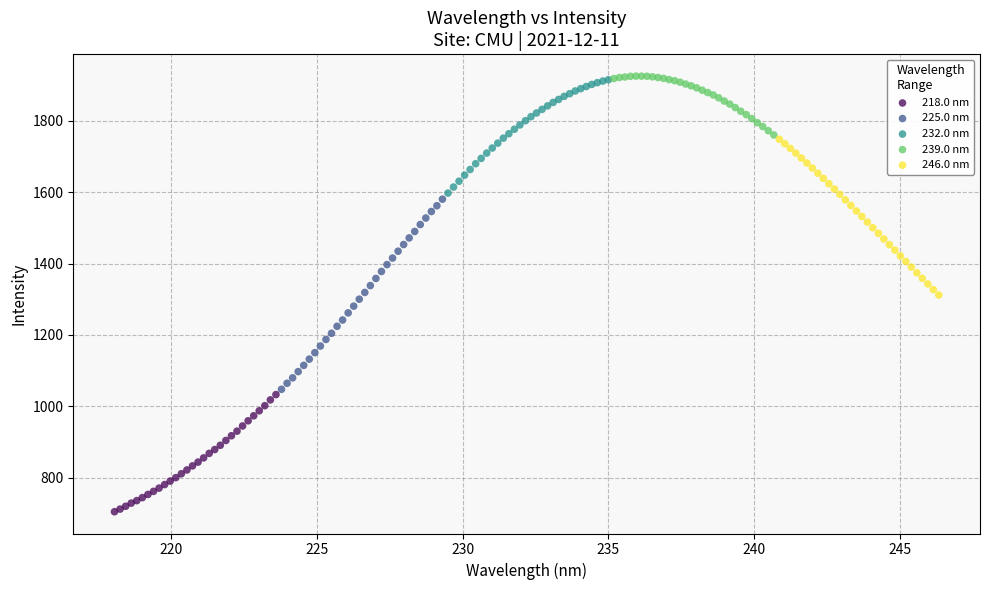

Which series contains the lowest Y value?

218.0 nm